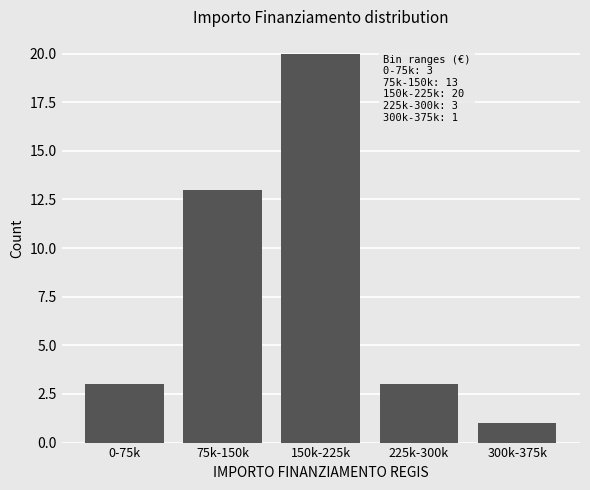

Reading left to right, extract all data points from this chart.

3	13	20	3	1